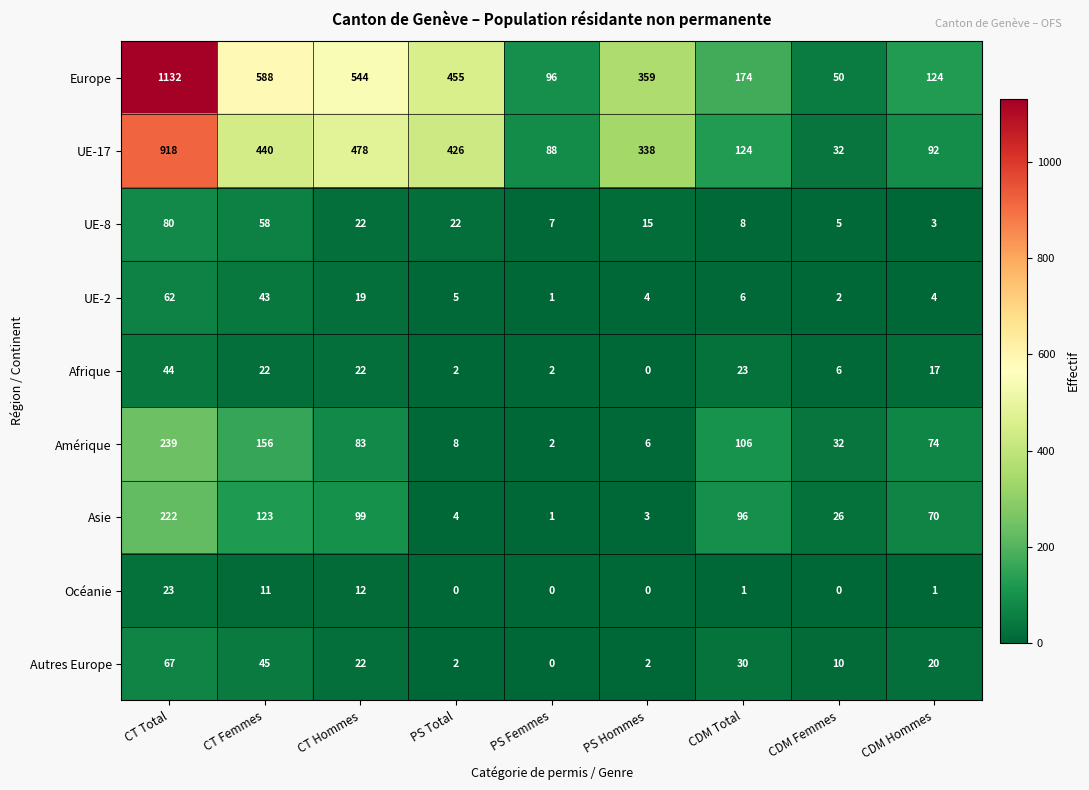

At which category is the sum across all series the highest?

CT Total